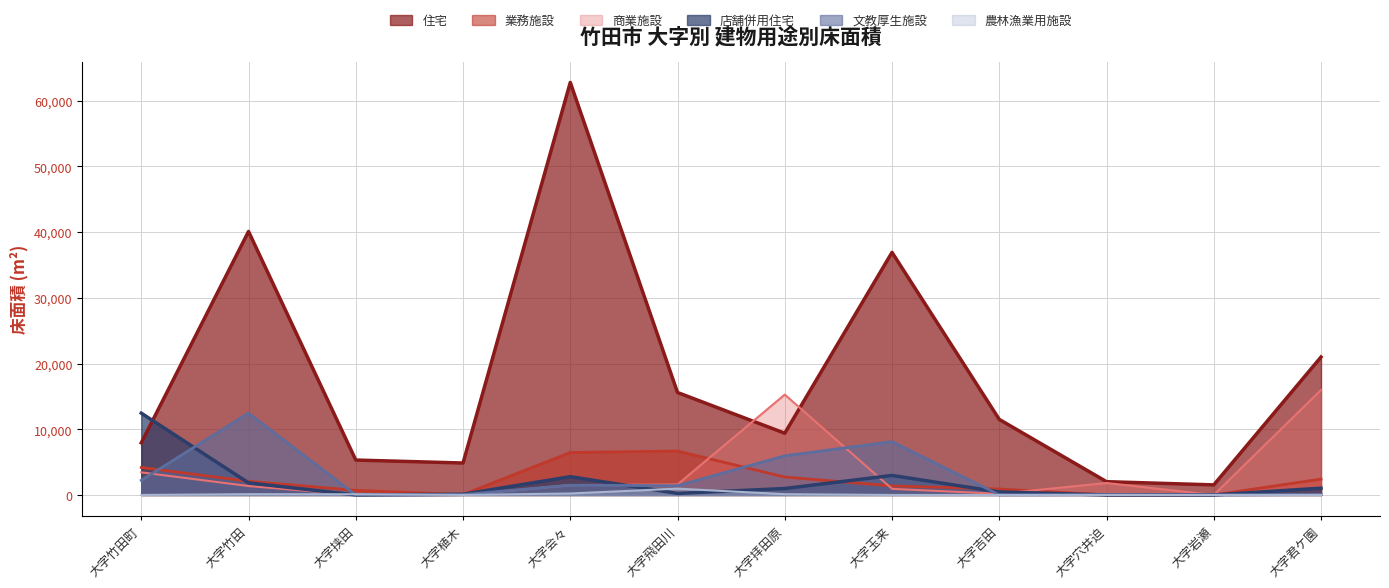

Does the chart have visible grid lines?

Yes